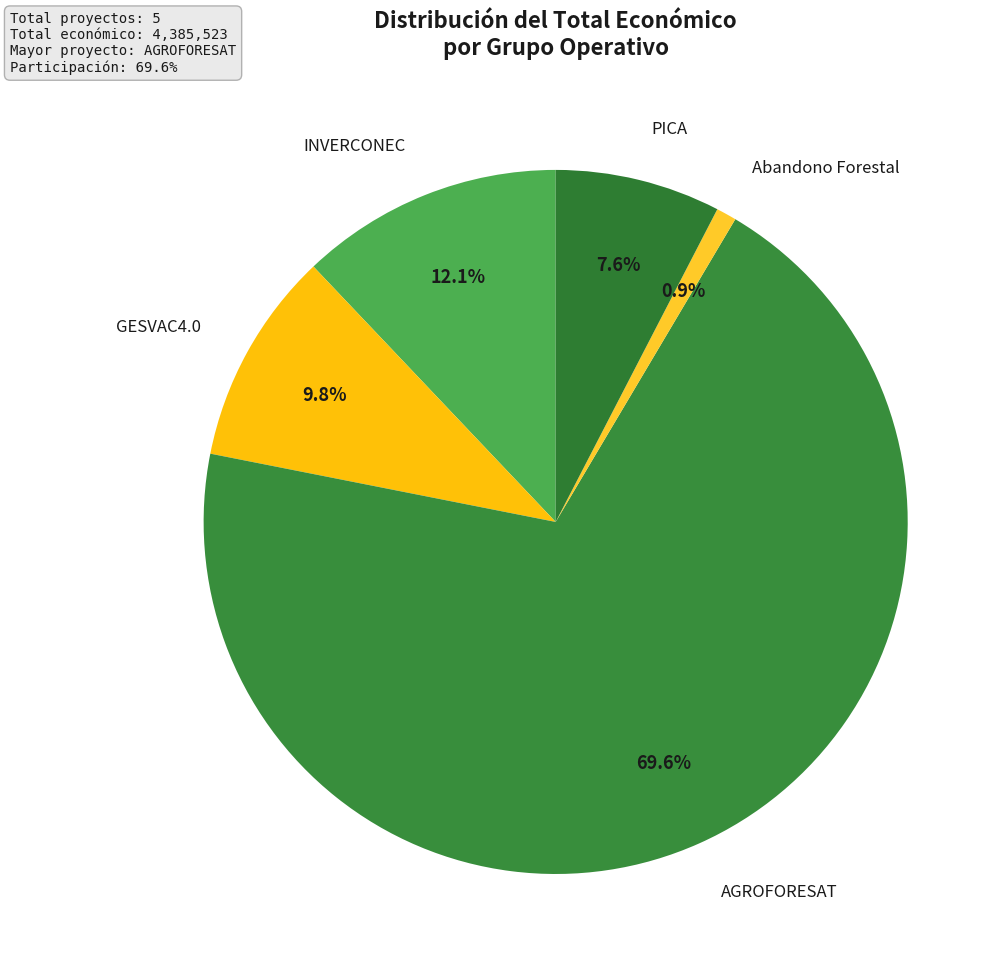

To the nearest percent, what percentage of the pie is PICA?

8%